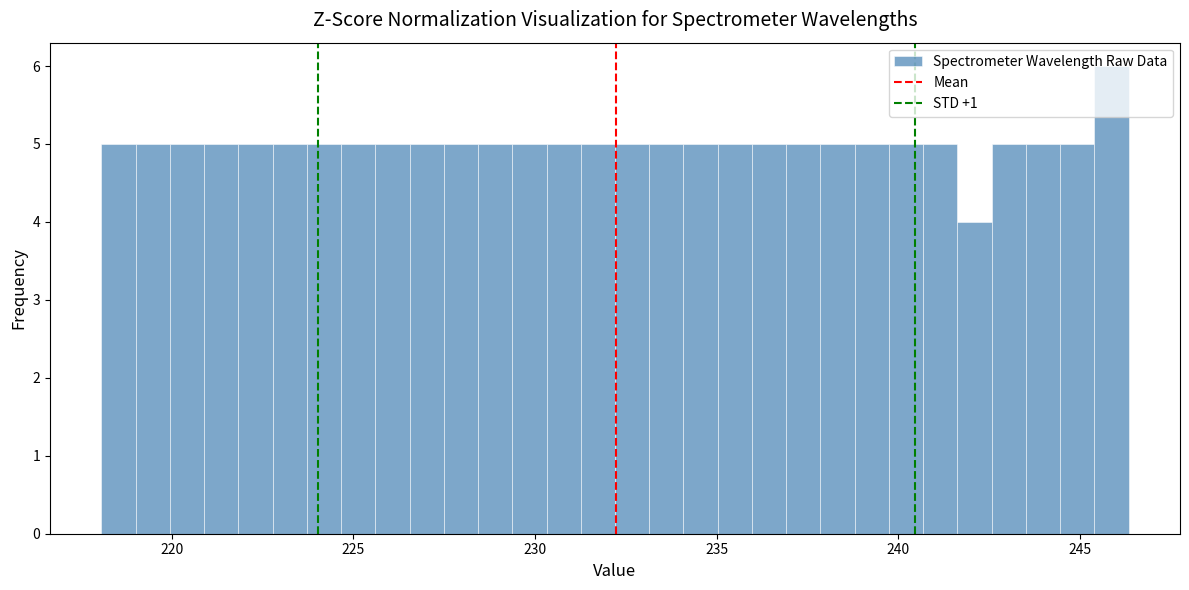

Around what value on the x-axis is the tallest bar? Give the approximate position of its centre, as read against the axis.

246.0